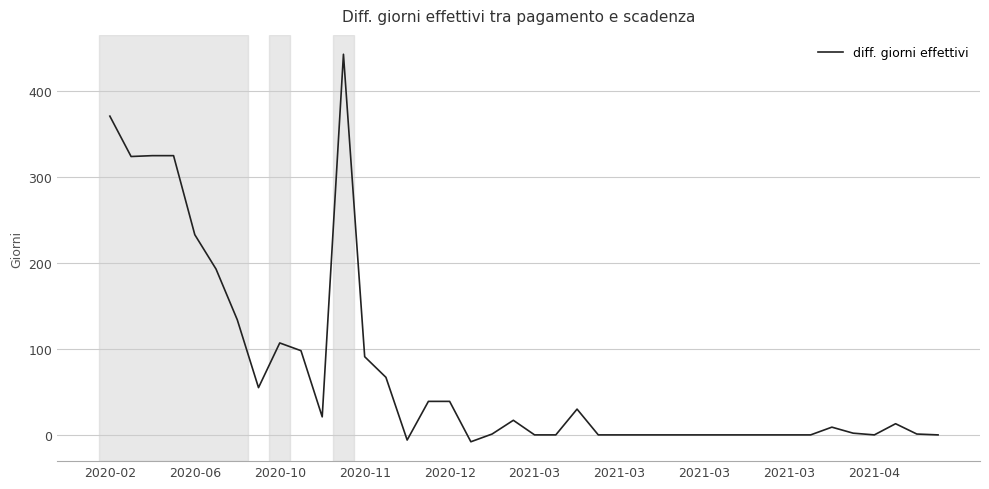

What is the minimum value shown in the chart?

-8